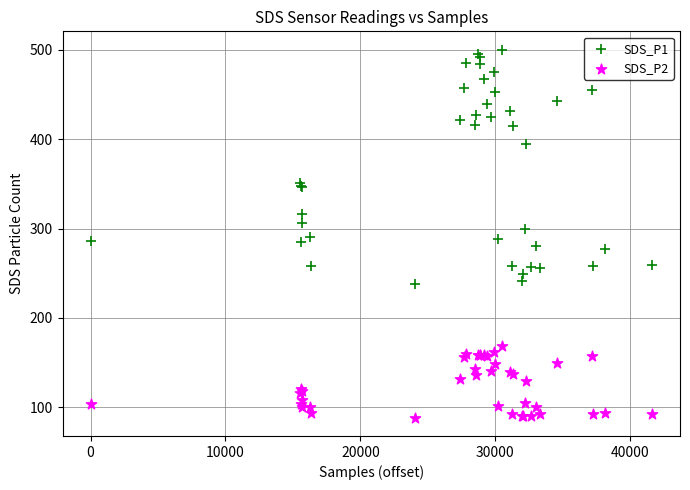

What are all the series names shown in the legend?

SDS_P1, SDS_P2